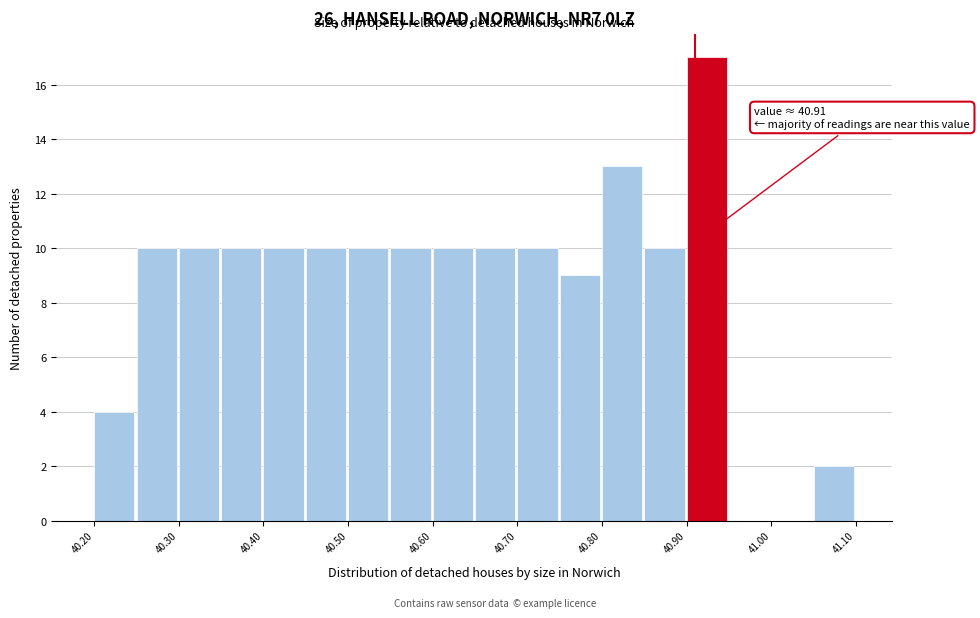

Which range on the x-axis has the tallest bar?

40.90 to 40.95